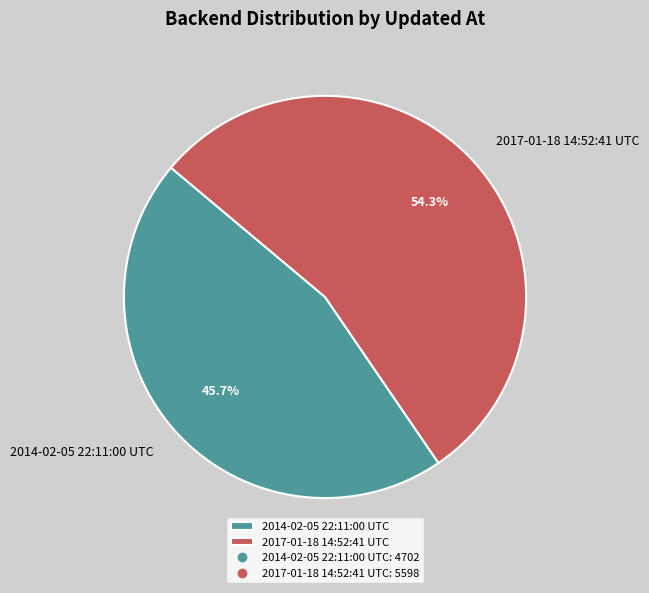

What is the smallest slice in the pie chart?

2014-02-05 22:11:00 UTC